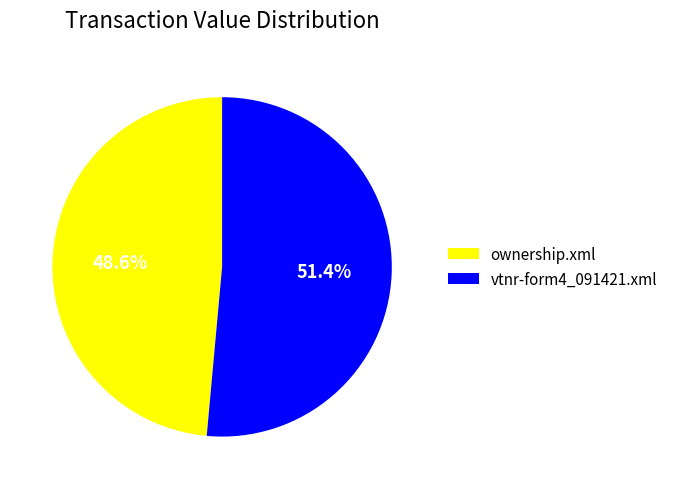

How many segments does this pie chart have?

2